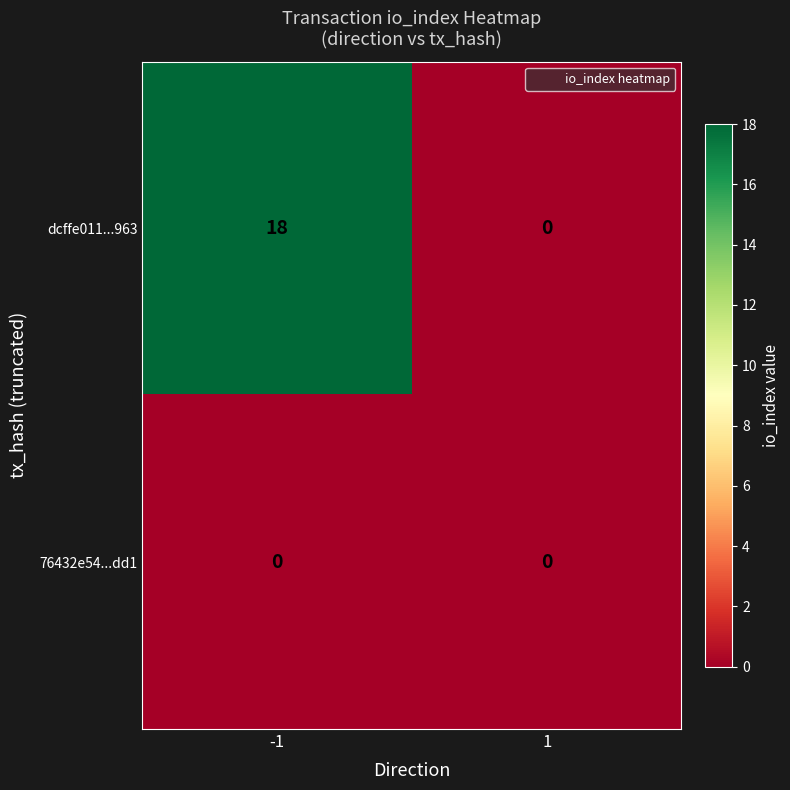

Which series has the widest spread of values?

dcffe011...963